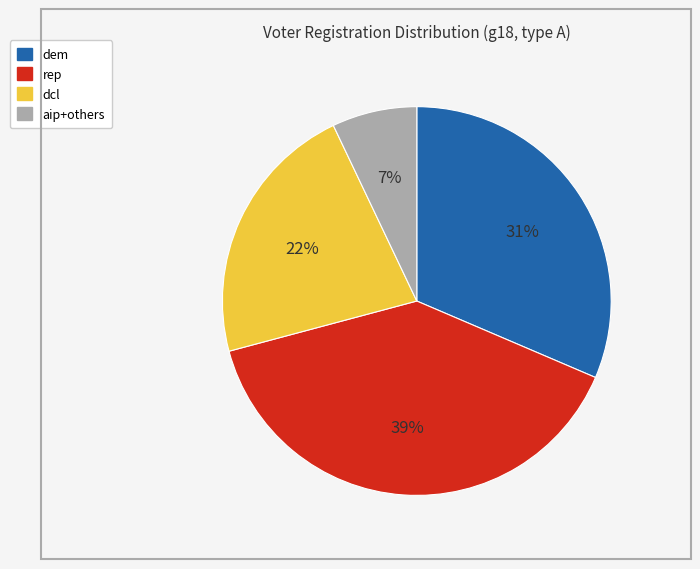

To the nearest percent, what is the difference between the largest and smallest slice percentages?

32%